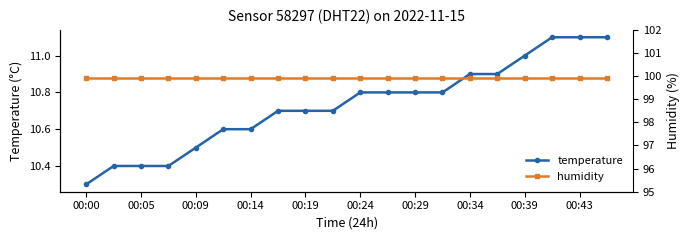

At which label is temperature closest to 10?

00:00